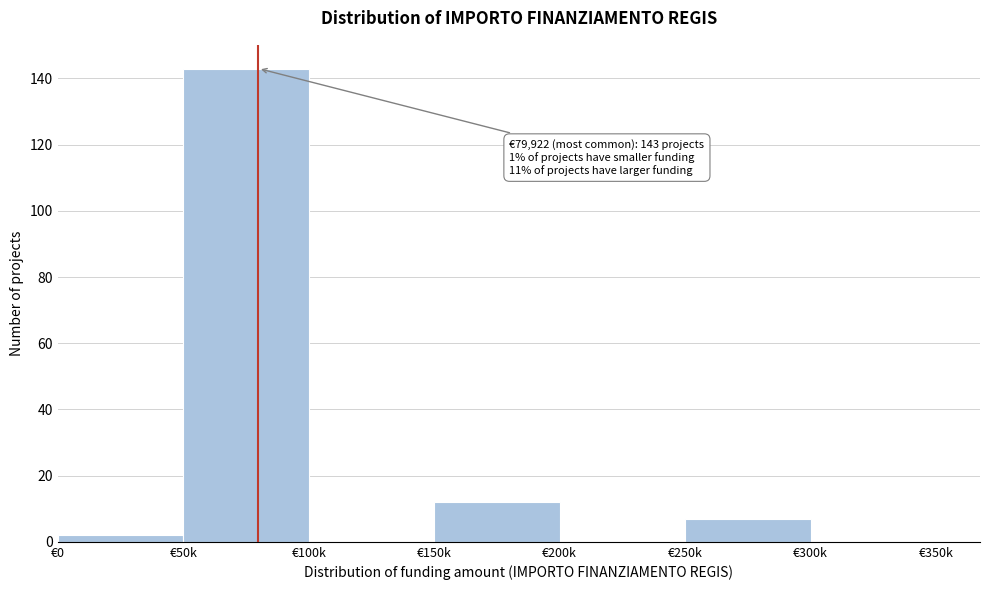

Reading left to right, transcribe all the data shown in this chart.

€0=2	€50k=143	€100k=0	€150k=12	€200k=0	€250k=7	€300k=0